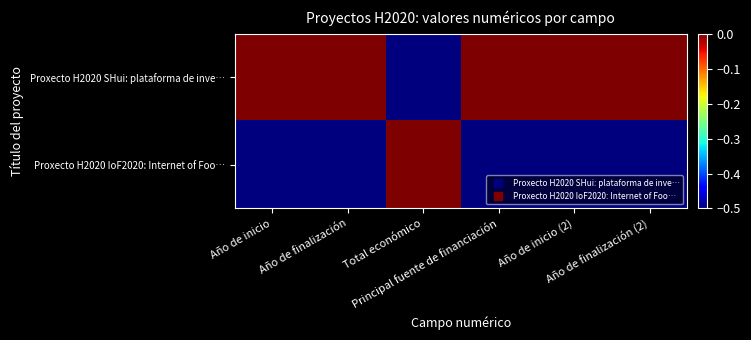

At which category is the sum across all series the highest?

Año de inicio